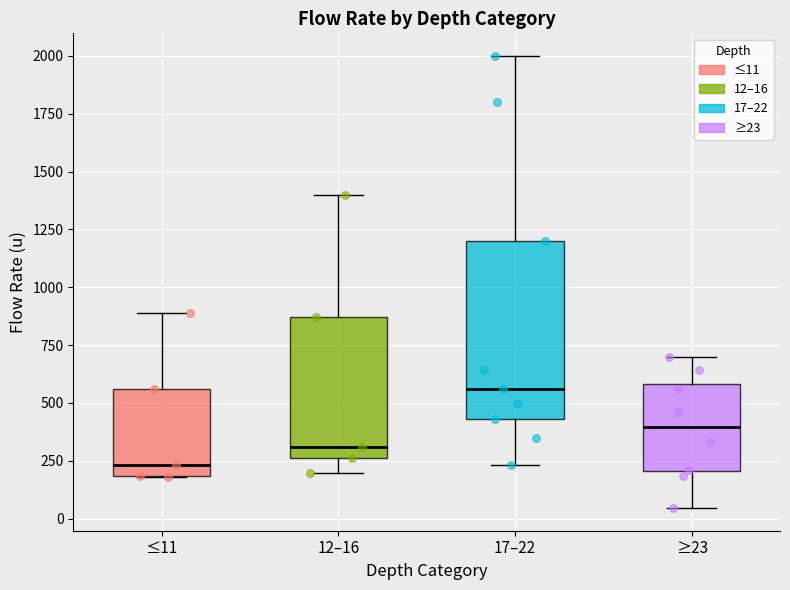

Which box is the tallest, from its lower edge to its upper edge?

17–22